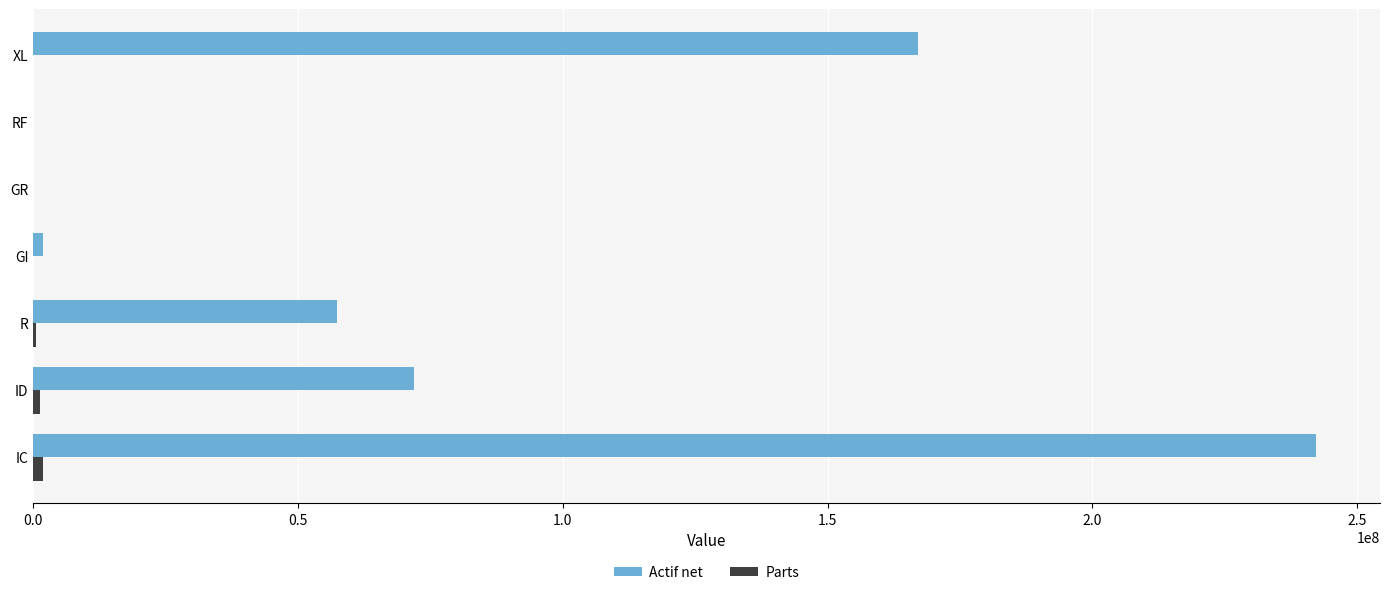

The Actif net series shows 242197813.6 at IC. True or false?

True